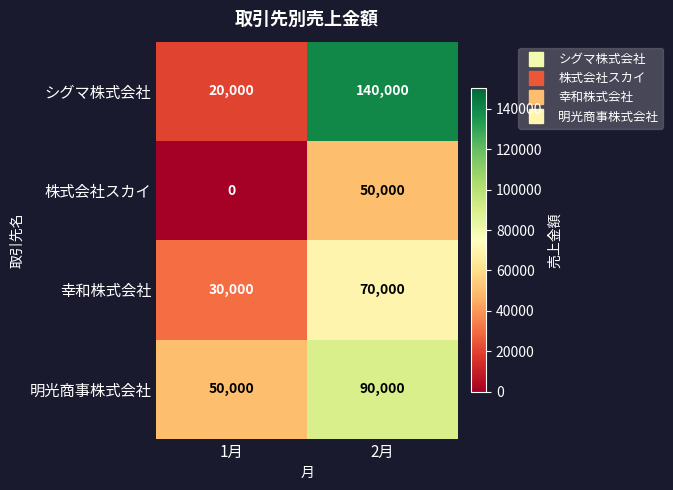

Between 1月 and 2月, which series saw the biggest shift?

シグマ株式会社